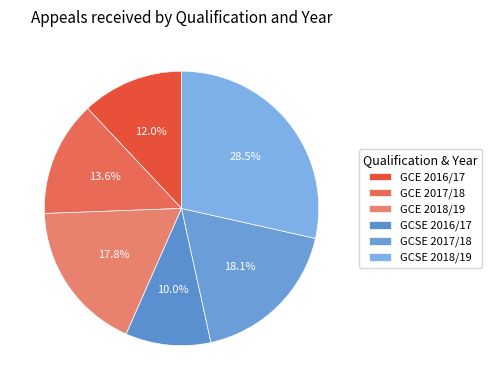

Which category has the smallest portion of the pie?

GCSE 2016/17